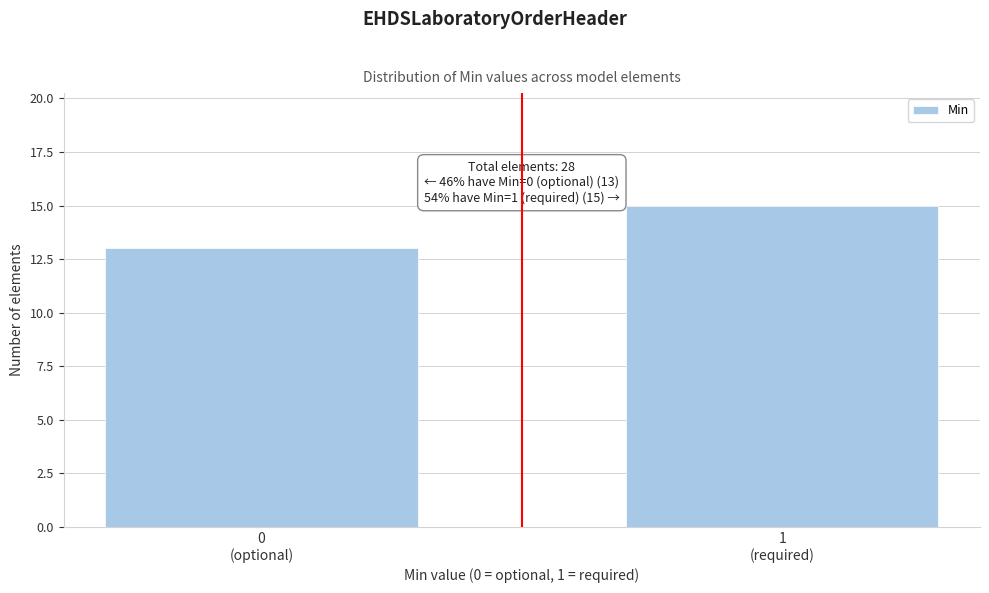

Reading left to right, extract all data points from this chart.

13	15